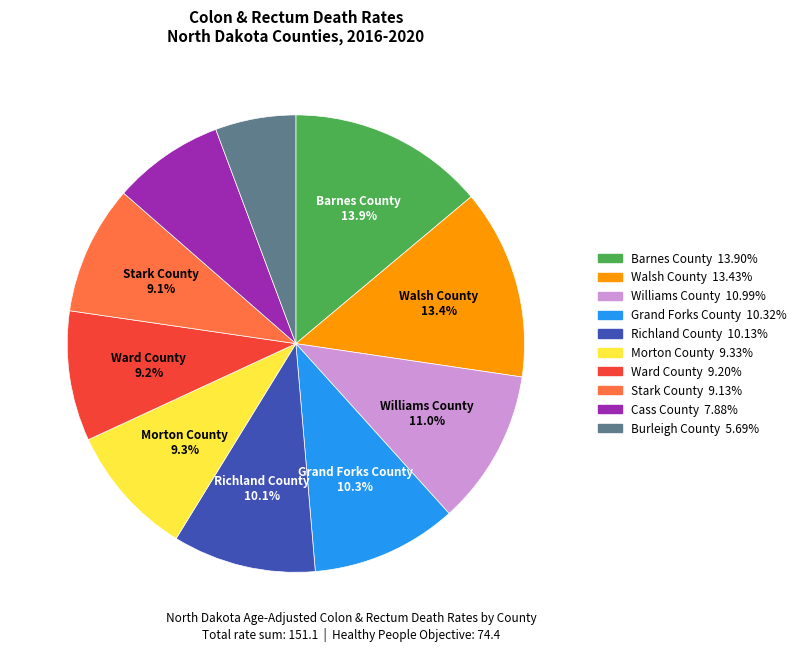

Is there any slice that represents more than half of the pie?

No